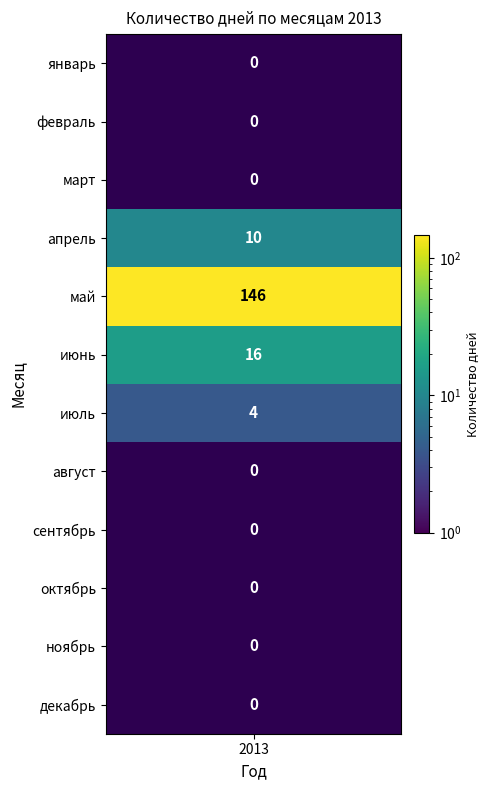

Rank the series by their maximum value, from highest to lowest.

май, июн, апр, июл, янв, фев, мар, авг, сен, окт, ноя, дек